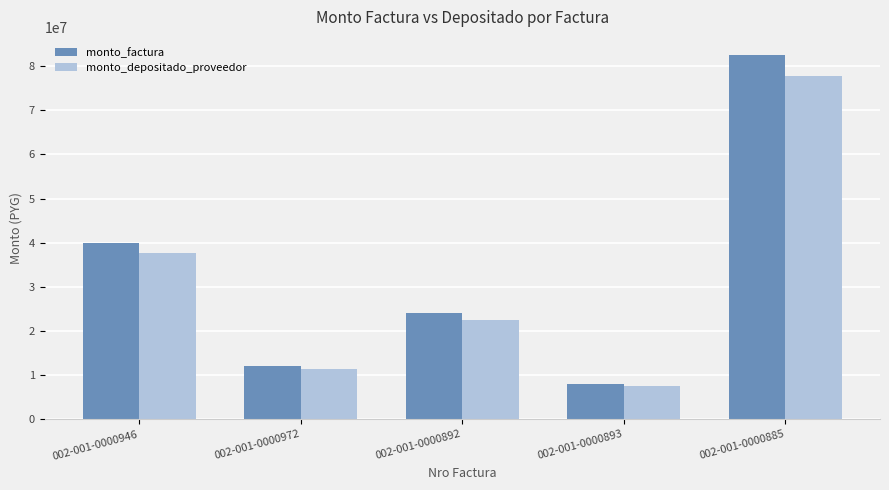

The value of monto_depositado_proveedor at 002-001-0000946 is 49813788. True or false?

False